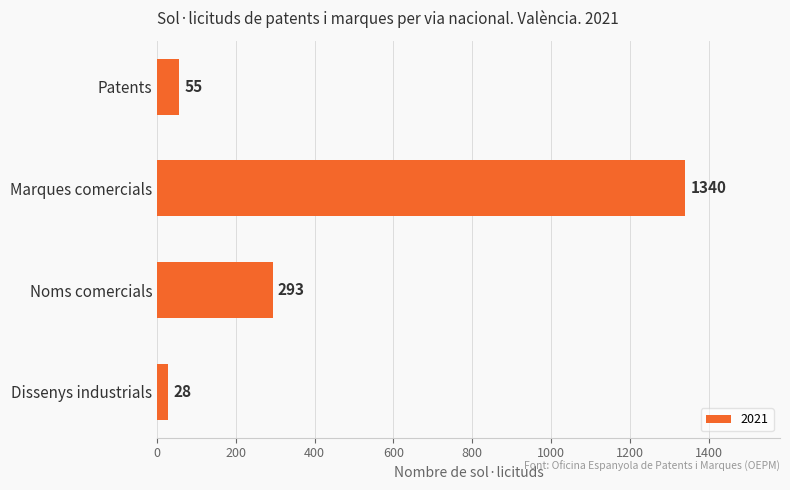

What is the smallest value displayed?

28